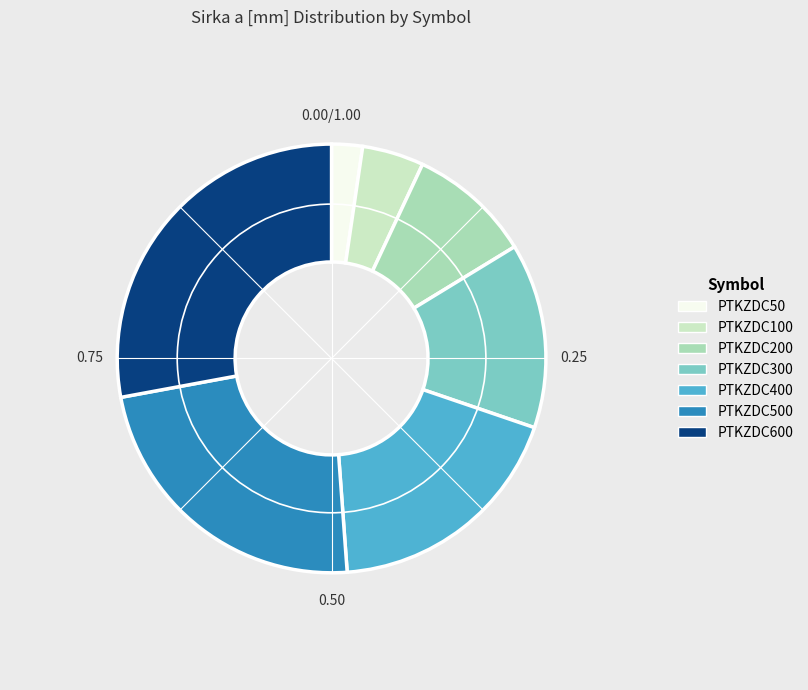

Which category has the smallest portion of the pie?

PTKZDC50